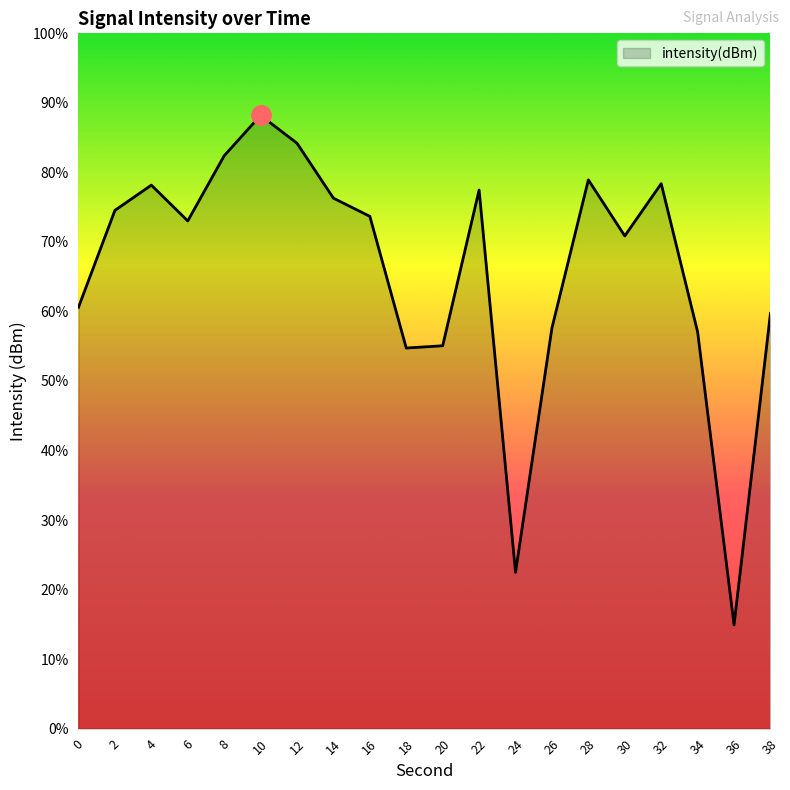

Reading left to right, transcribe all the data shown in this chart.

-125.8	-120.2	-118.7	-120.8	-117.0	-114.7	-116.3	-119.5	-120.5	-128.1	-128.0	-119.0	-141.0	-126.9	-118.4	-121.7	-118.6	-127.2	-144.0	-126.1